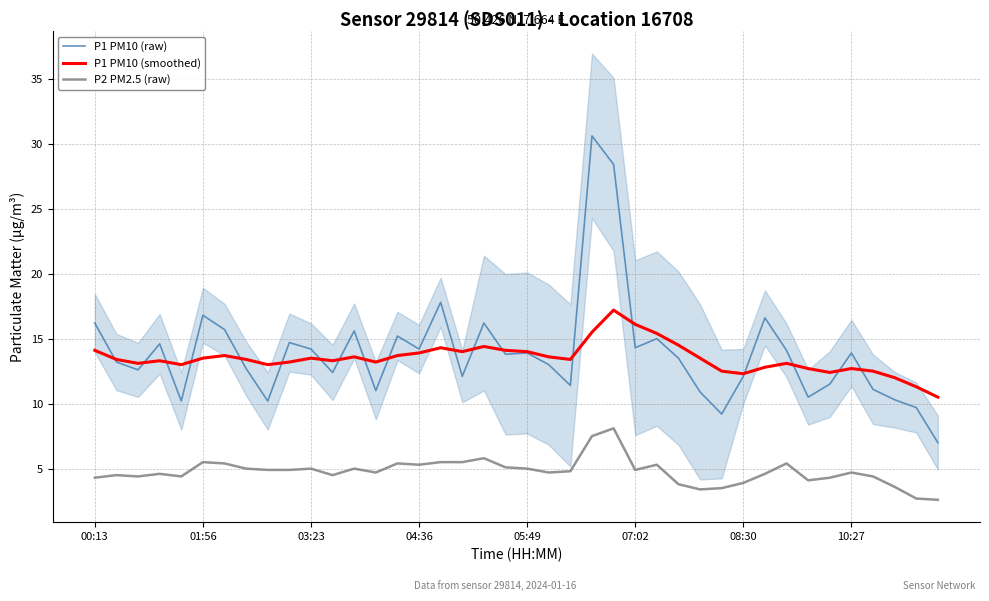

What is the minimum value shown in the chart?

2.6